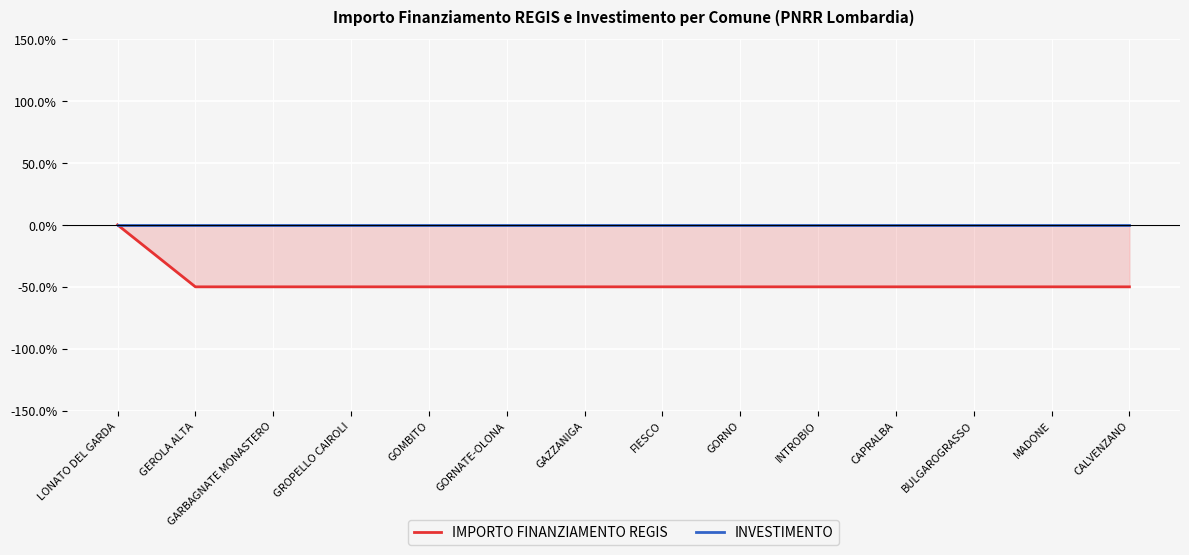

Read the IMPORTO FINANZIAMENTO REGIS value at CALVENZANO.

-50